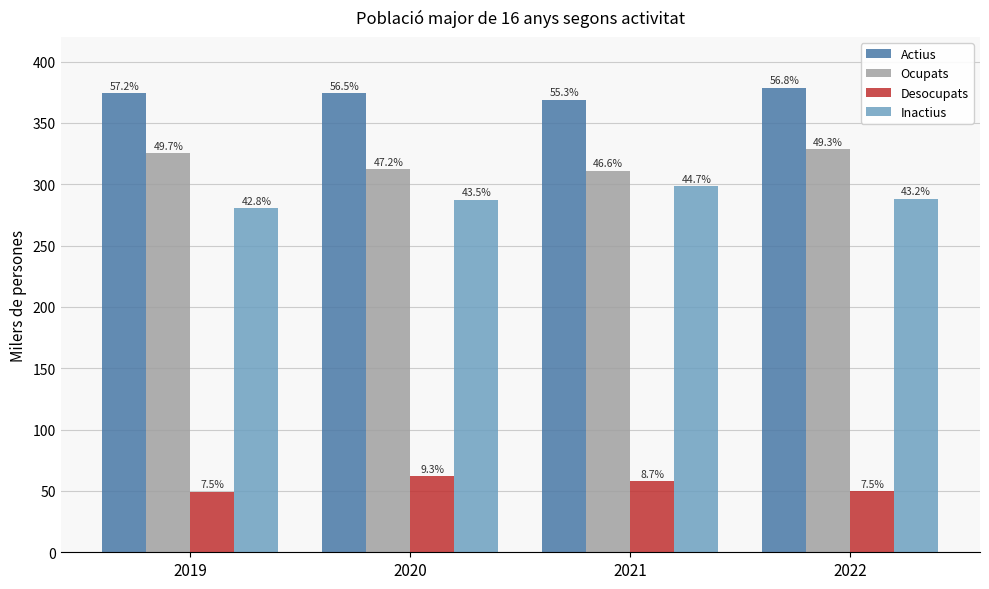

How many bars are there in total?

16